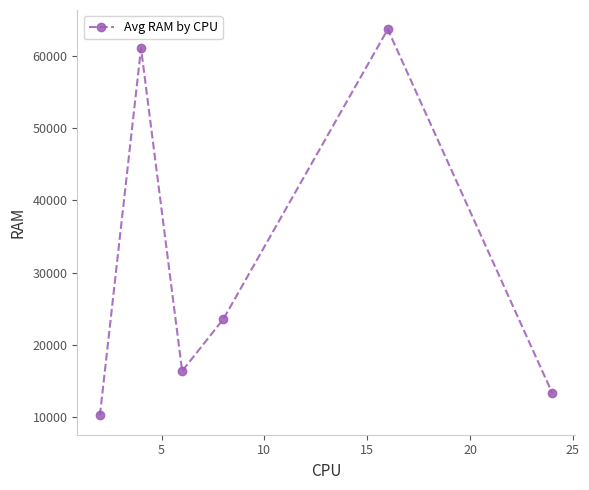

What is the minimum value shown in the chart?

10240.0